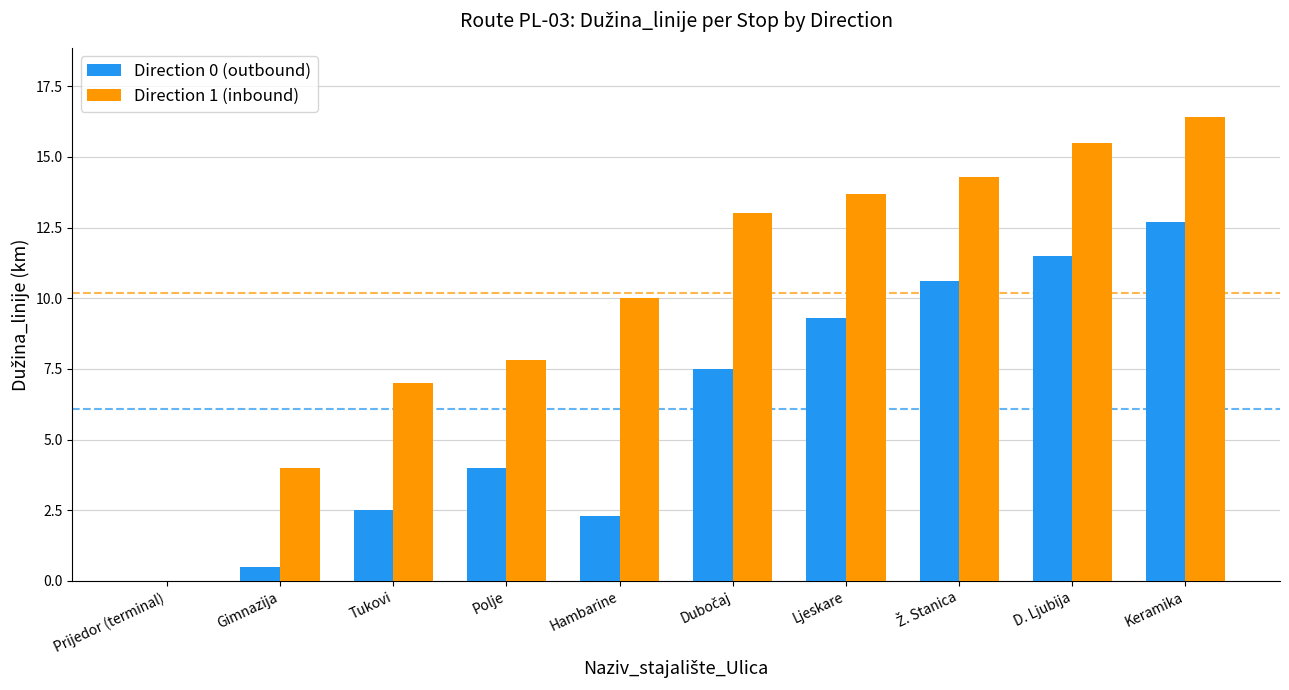

How many values in Direction 0 (outbound) are above zero?

9